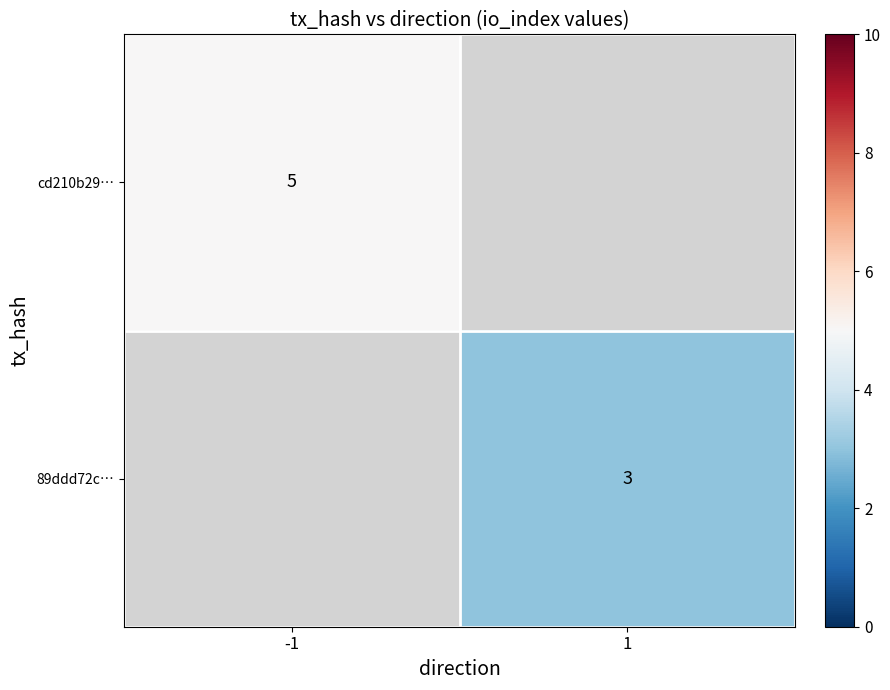

Which label corresponds to the largest value in the chart?

-1